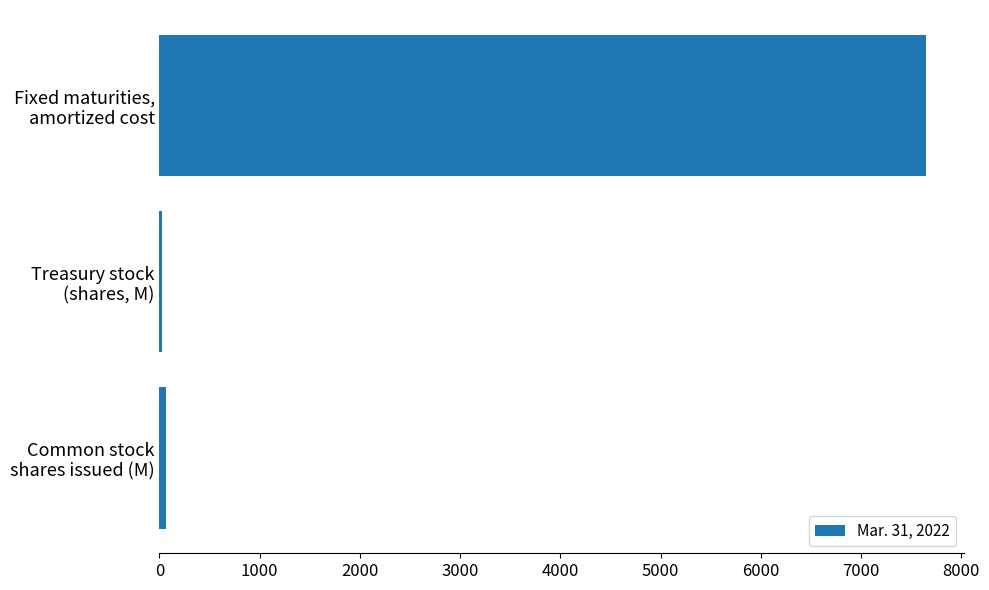

What is the maximum value shown in the chart?

7644.8